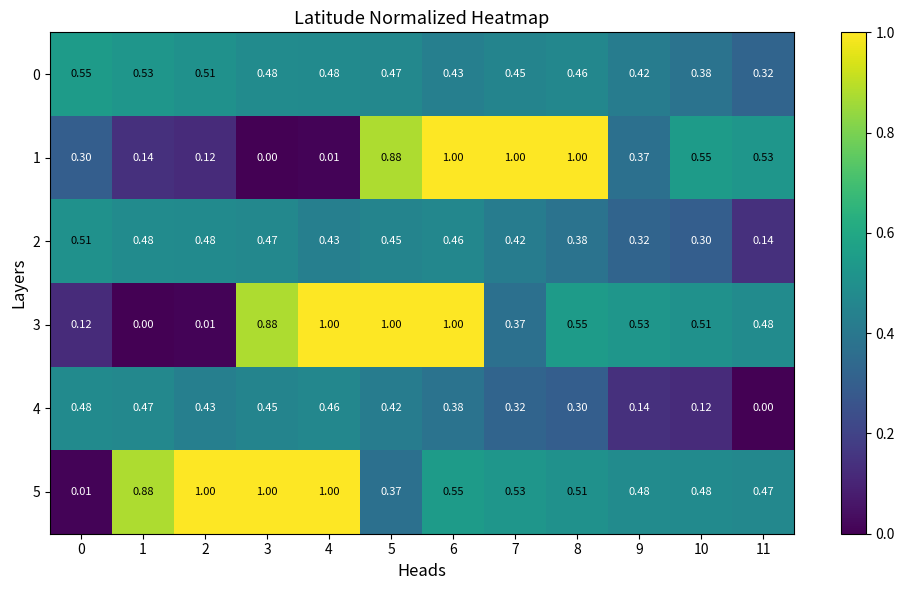

Is the value of 2 at 10 greater than the value of 4 at 4?

No